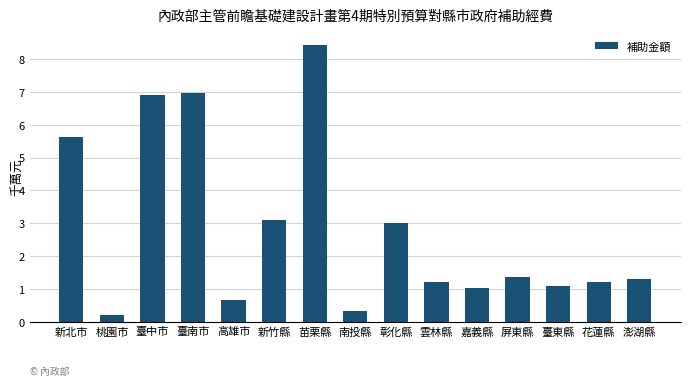

What is the label of the 2nd bar from the left?

桃園市